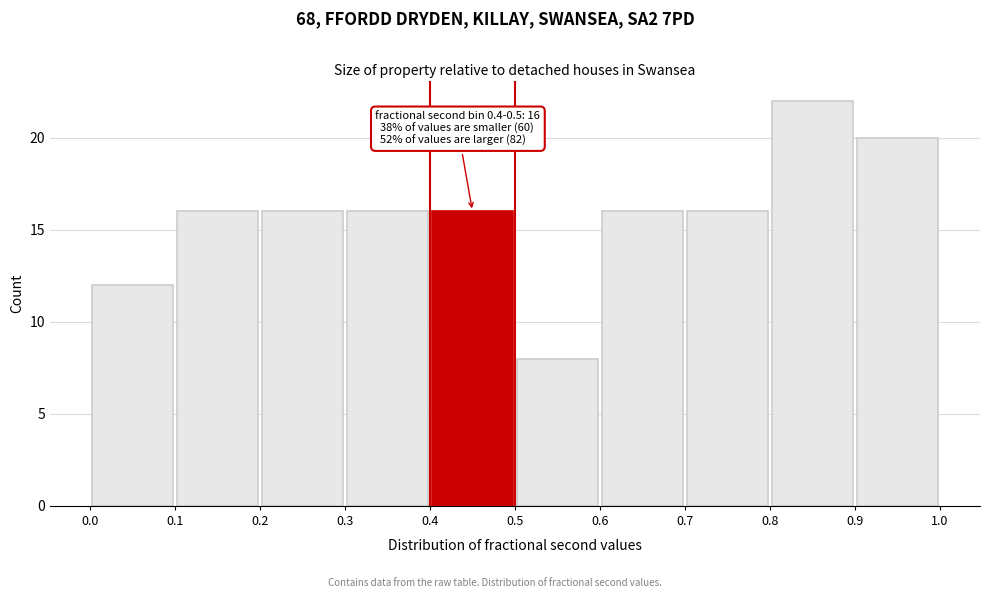

Which range on the x-axis has the tallest bar?

0.8 to 0.9